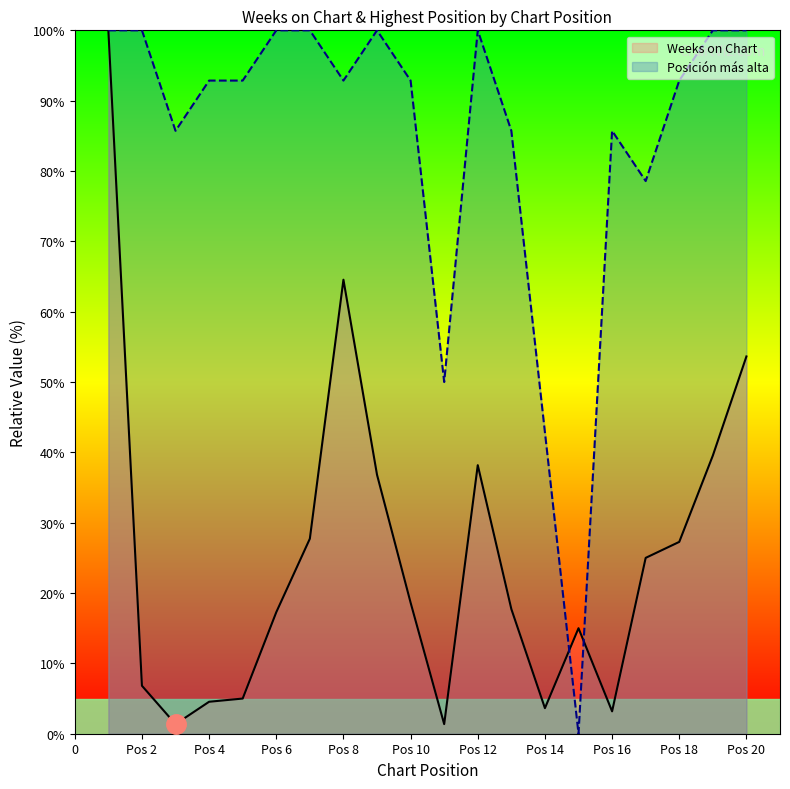

At which category is the sum across all series the highest?

1